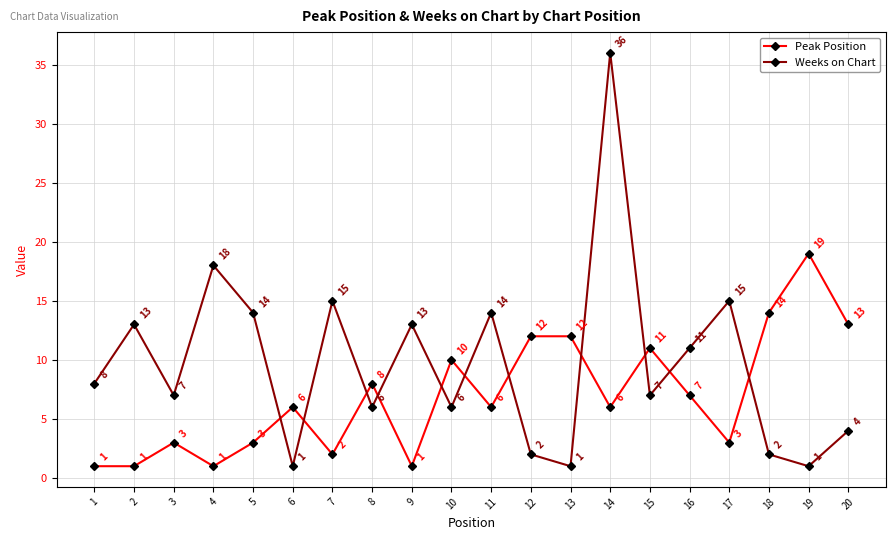

Where is Weeks on Chart nearest to the value 18?

4